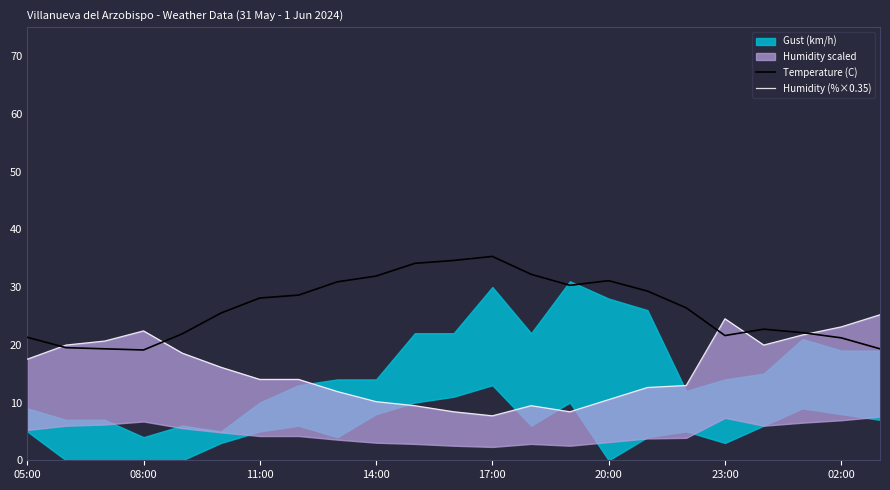

In Humidity (%×0.35), how many points are higher than both neighbors (excluding endpoints)?

3